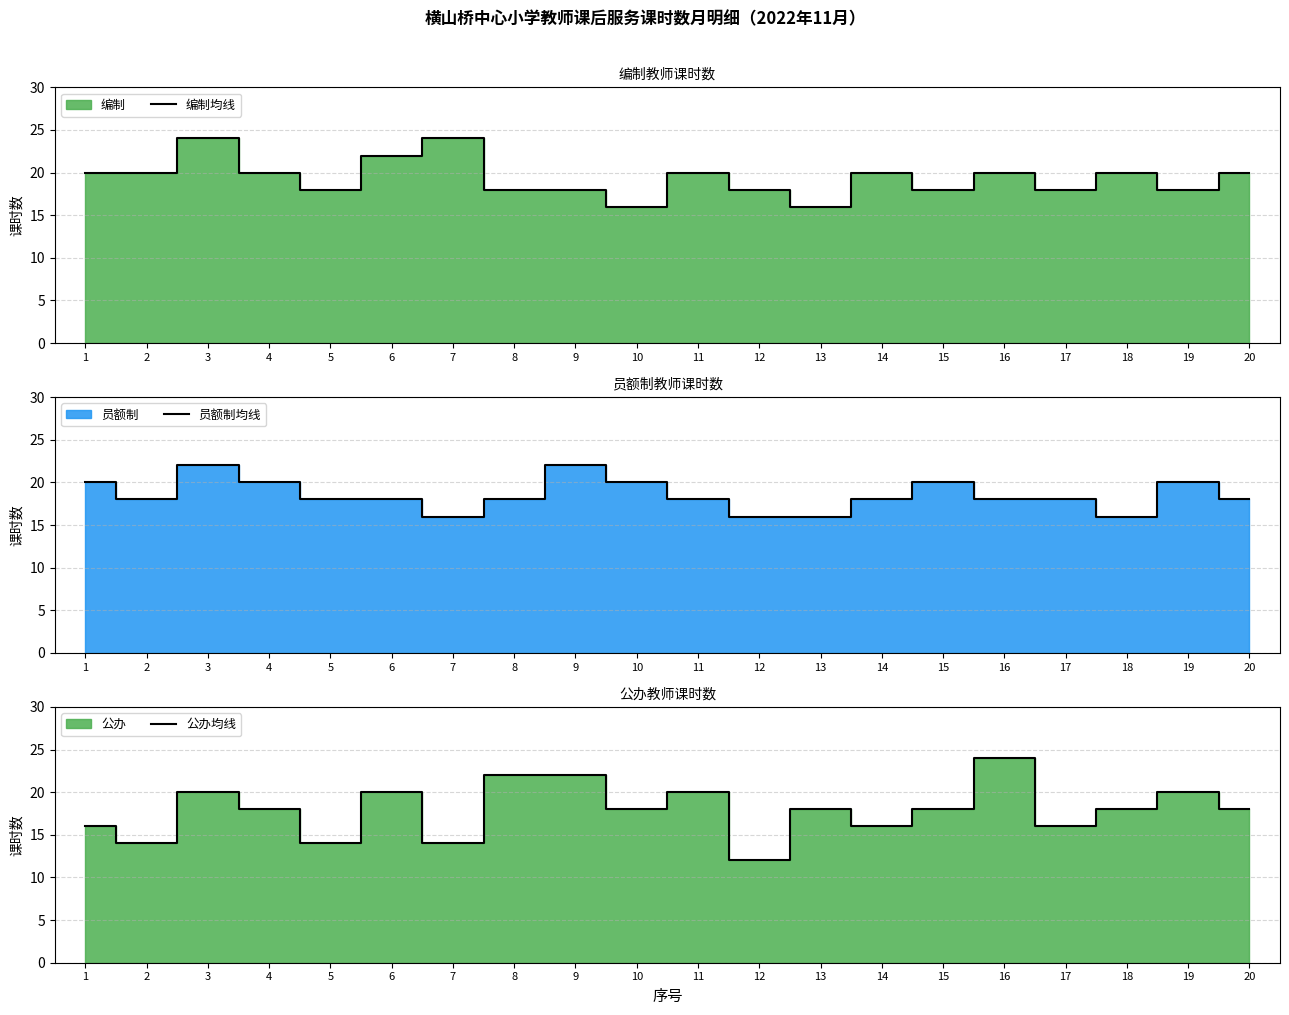

Which category has the lowest value in the 编制均线 series?

10